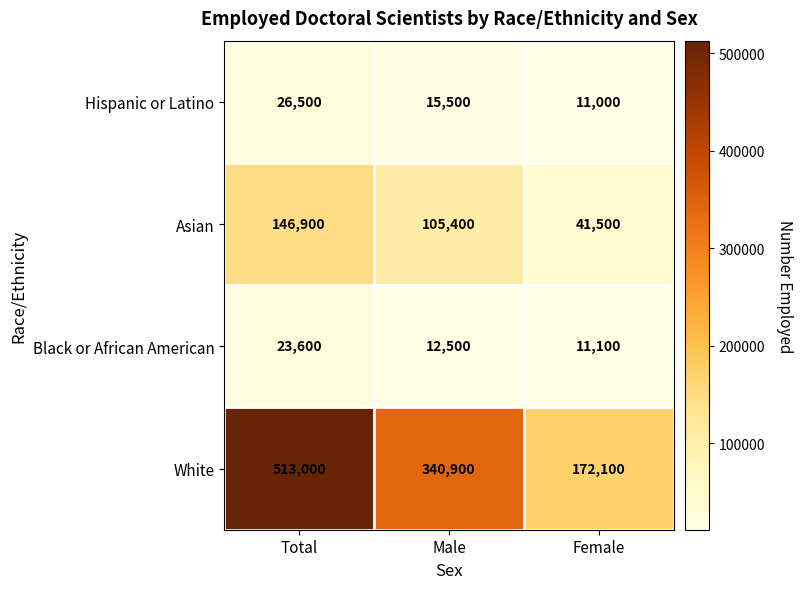

What is the average value of the Asian series?

97933